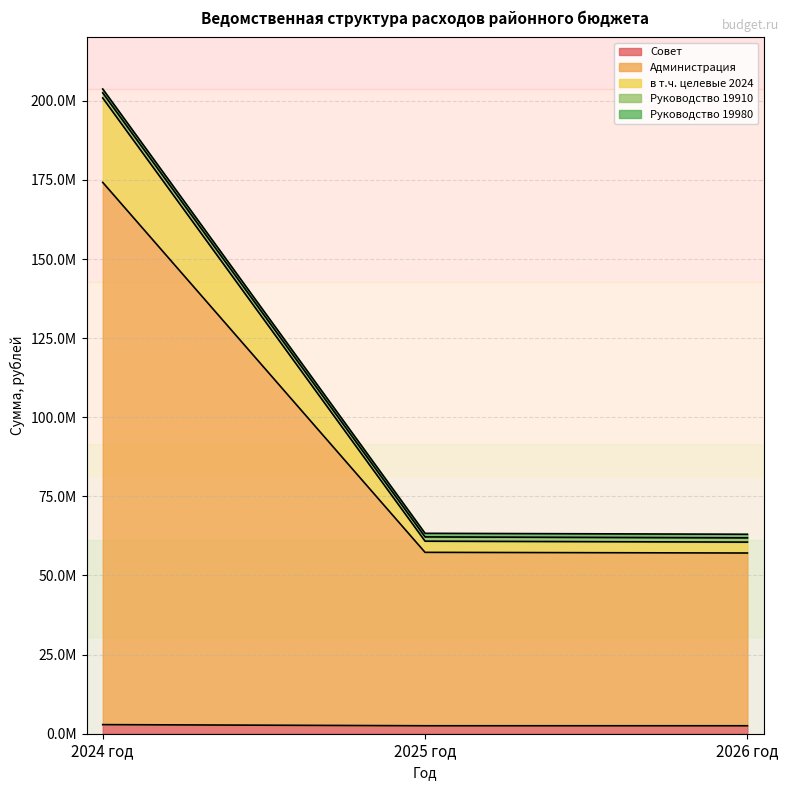

List the series in order of their peak value, lowest first.

Совет, Администрация, в т.ч. целевые 2024, Руководство 19910, Руководство 19980